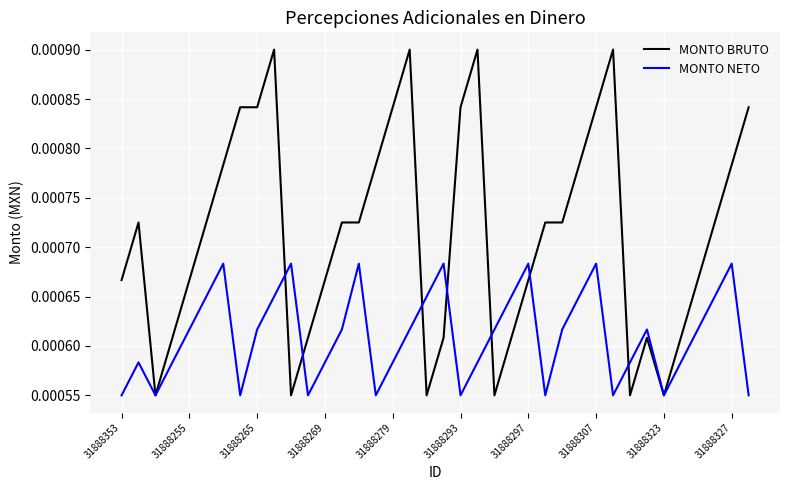

Which series has the largest range (max minus min)?

MONTO BRUTO